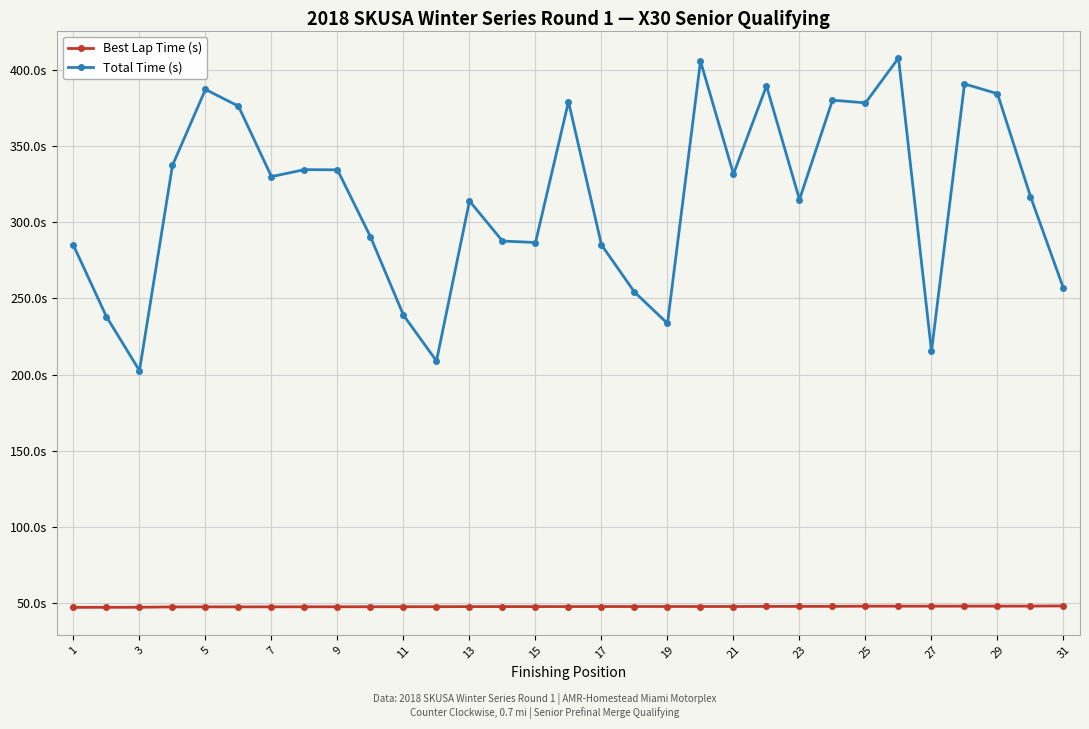

Rank the series by their maximum value, from highest to lowest.

Total Time (s), Best Lap Time (s)